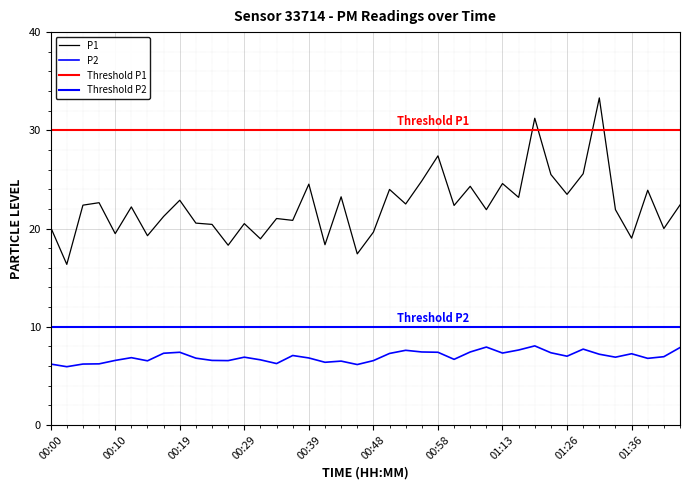

True or false: P2 and P1 cross at least once.

False